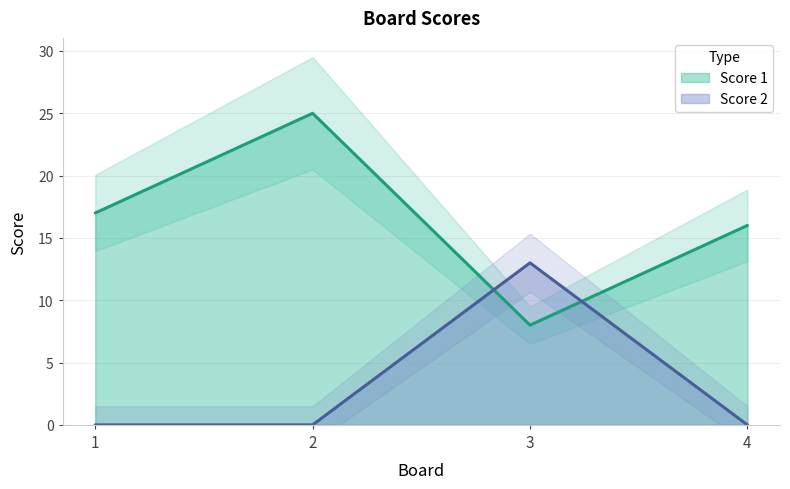

Which series has the largest total across all categories?

Score 1